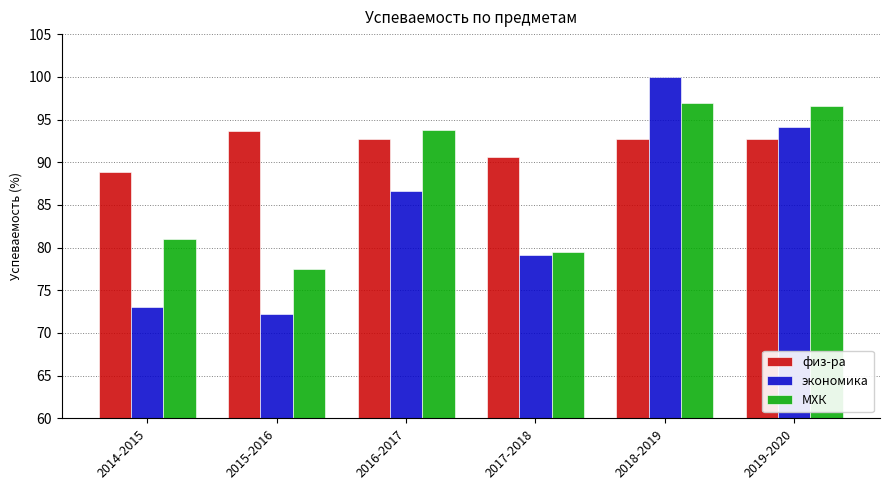

Which label corresponds to the smallest value in the chart?

2015-2016